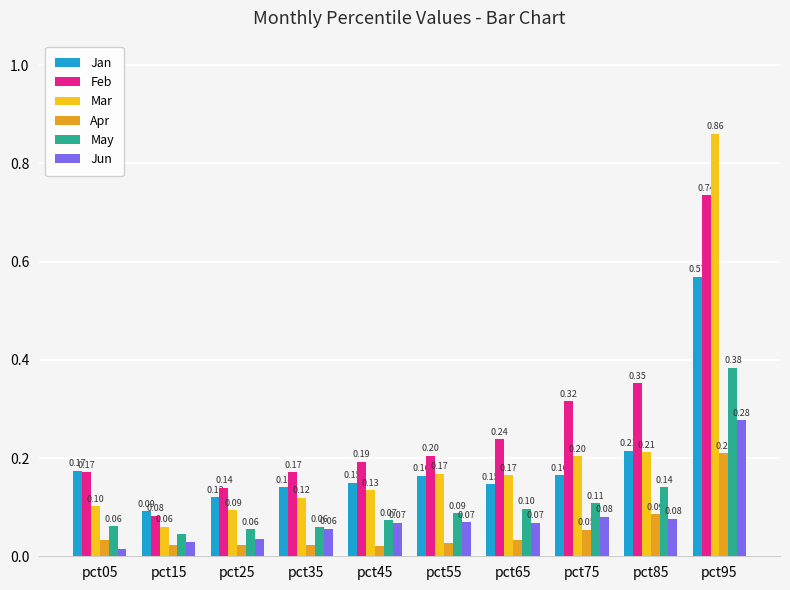

Which series has the widest spread of values?

Mar